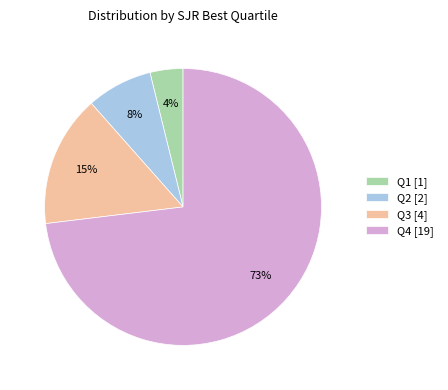

Is there a majority slice in this chart?

Yes